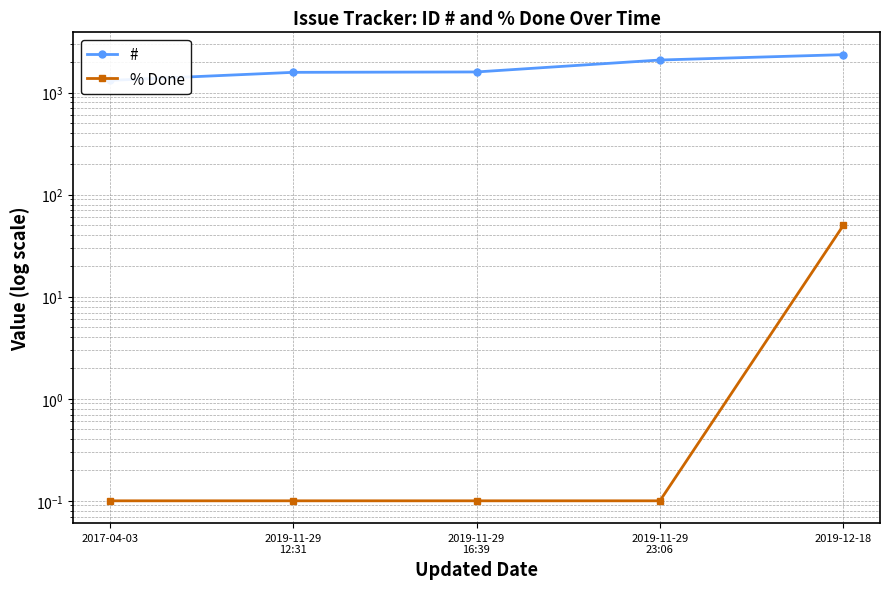

What is the label of the 3rd point from the right?

2019-11-29
16:39